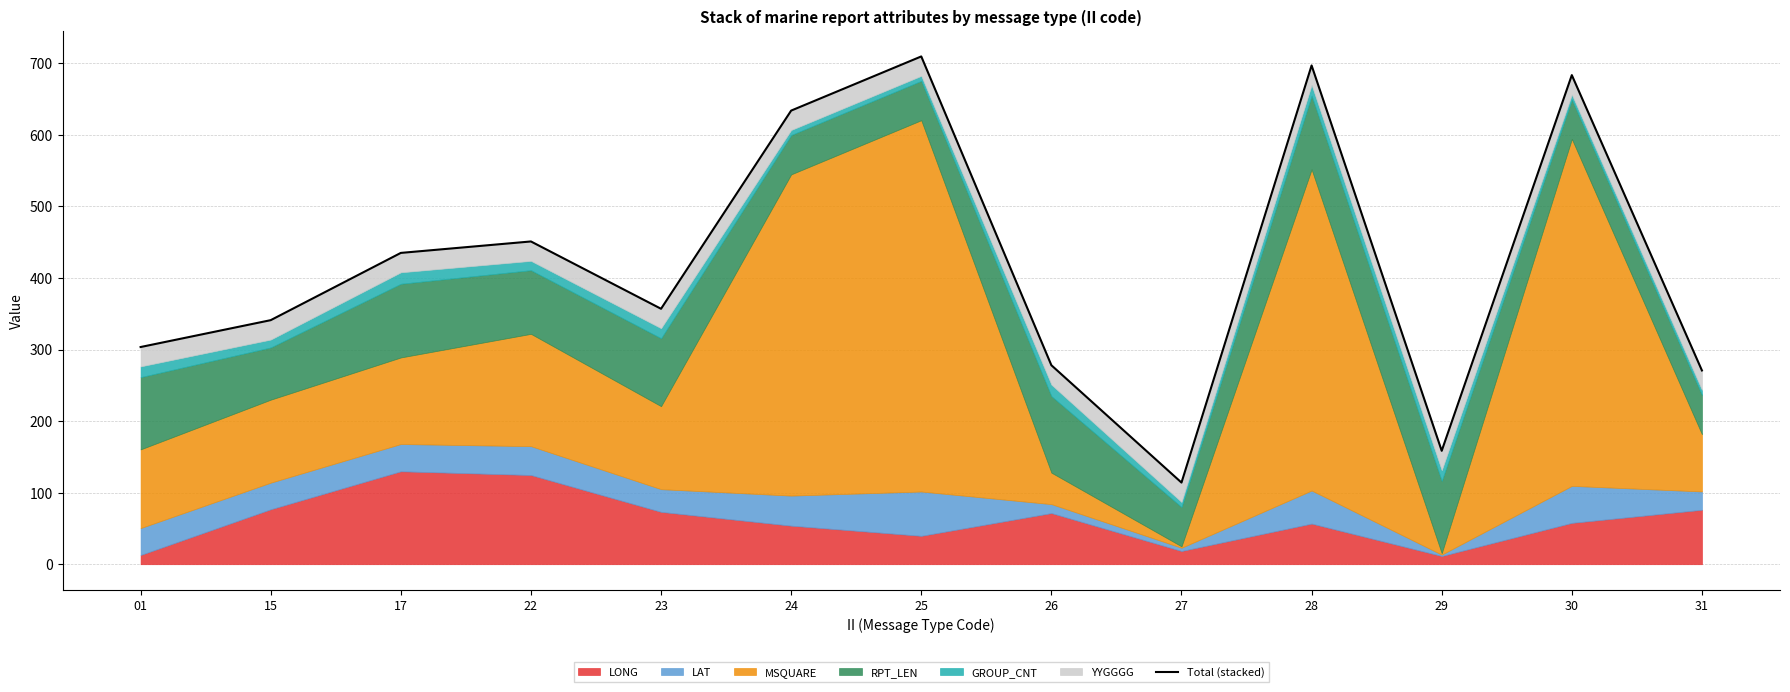

Rank the categories by value from lowest to highest.

27, 29, 31, 26, 01, 15, 23, 17, 22, 24, 30, 28, 25